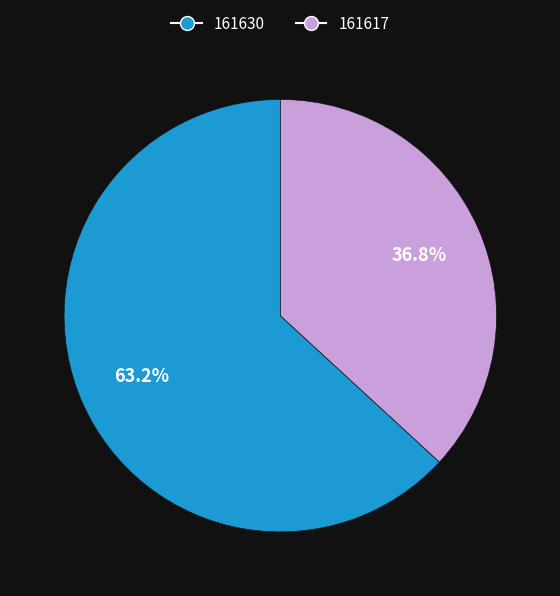

True or false: 161630 accounts for 74% of the total.

False